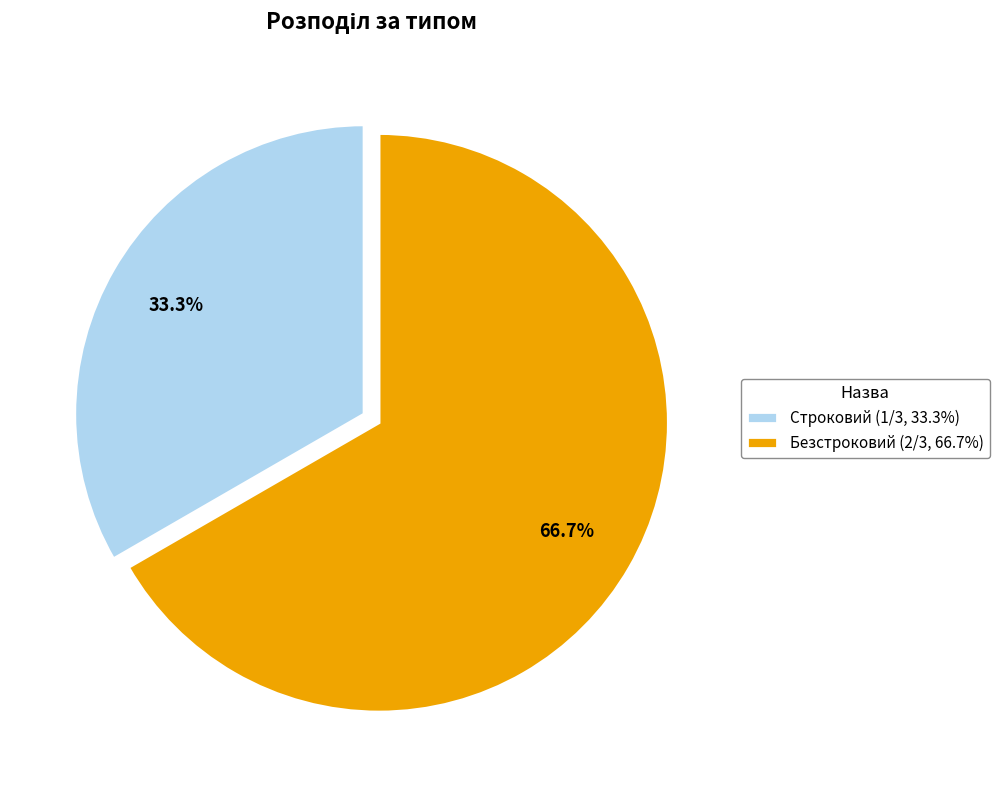

The Строковий slice represents 33% of the pie. True or false?

True